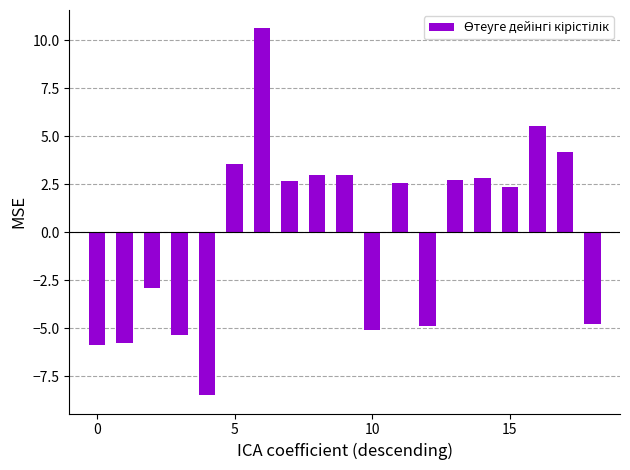

What is the smallest value displayed?

-8.5